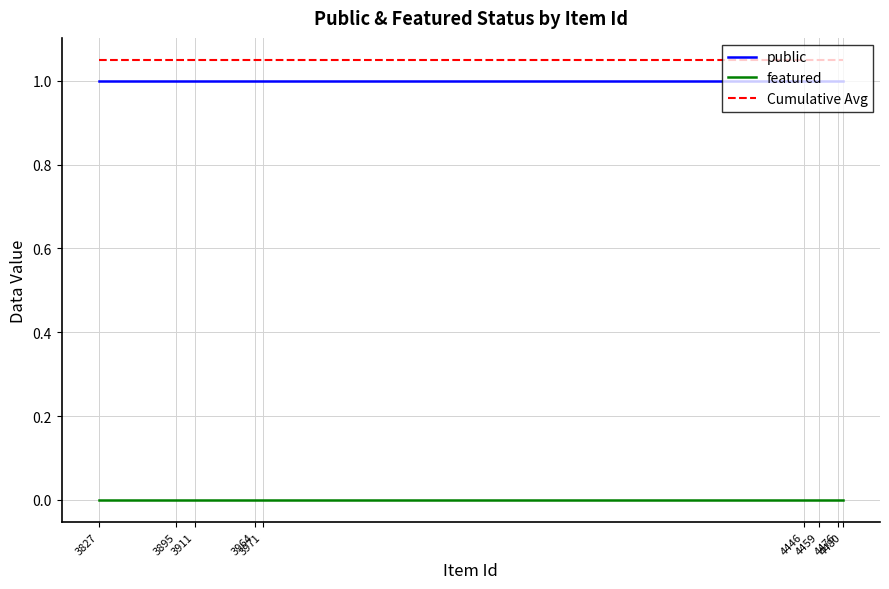

List the series in order of their peak value, lowest first.

featured, public, Cumulative Avg